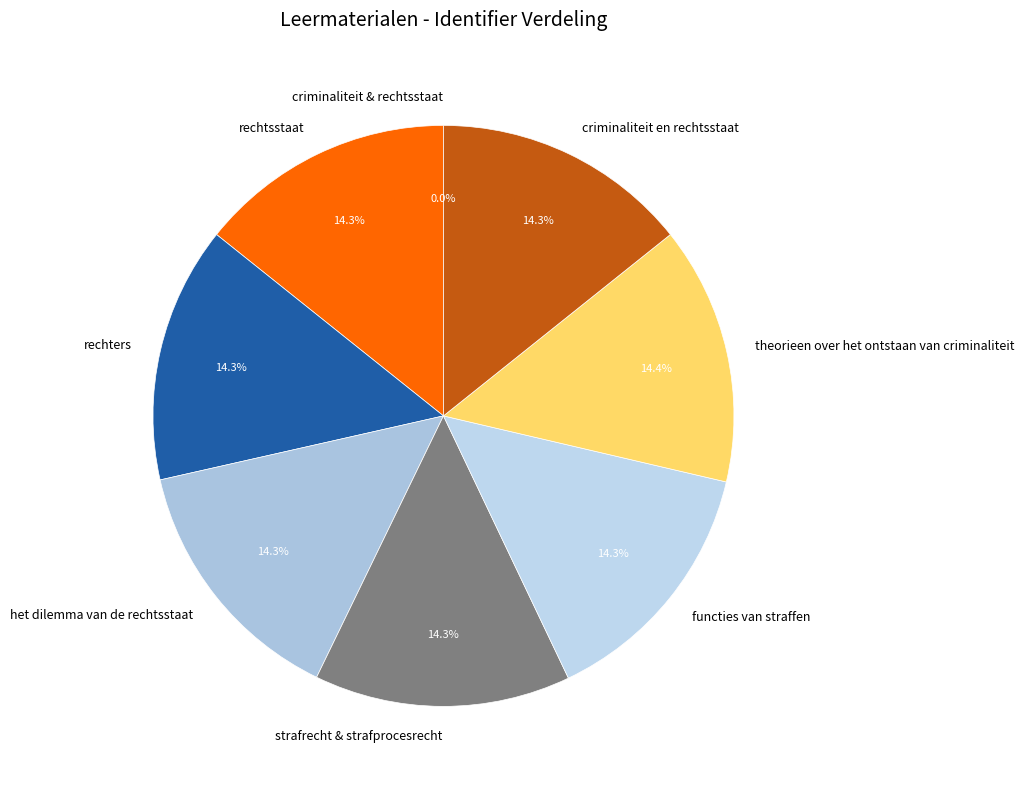

Is strafrecht & strafprocesrecht the majority of the pie?

No